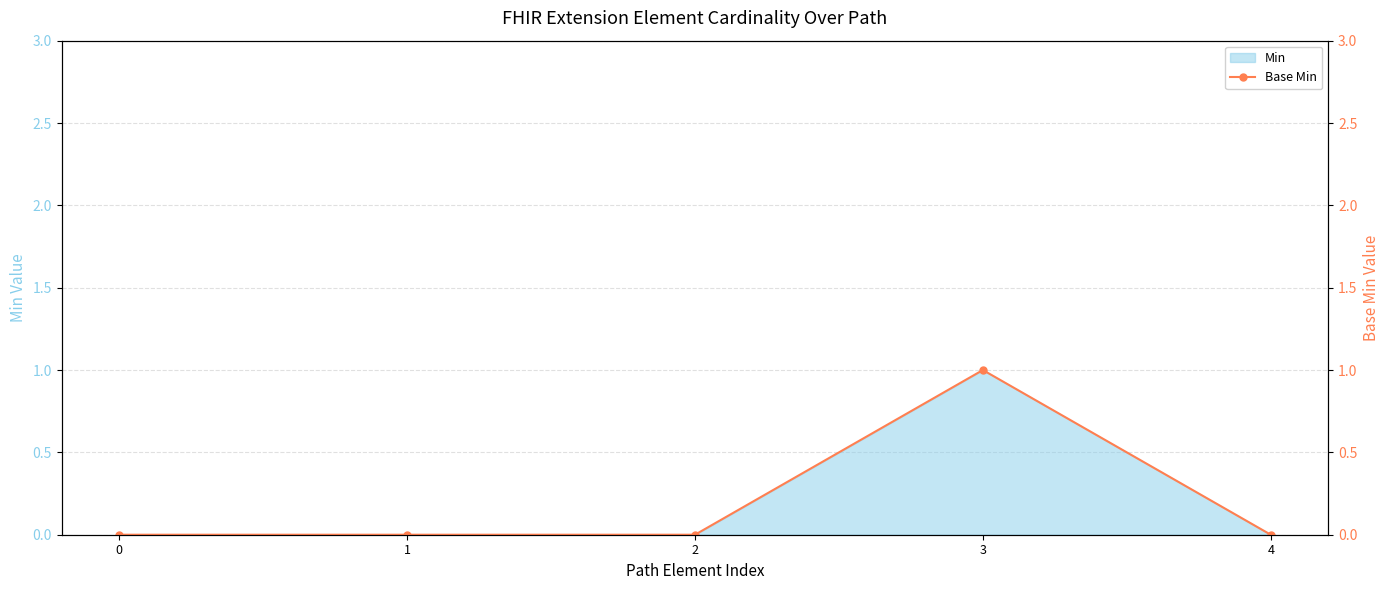

True or false: the data shows 0 at 1.

False